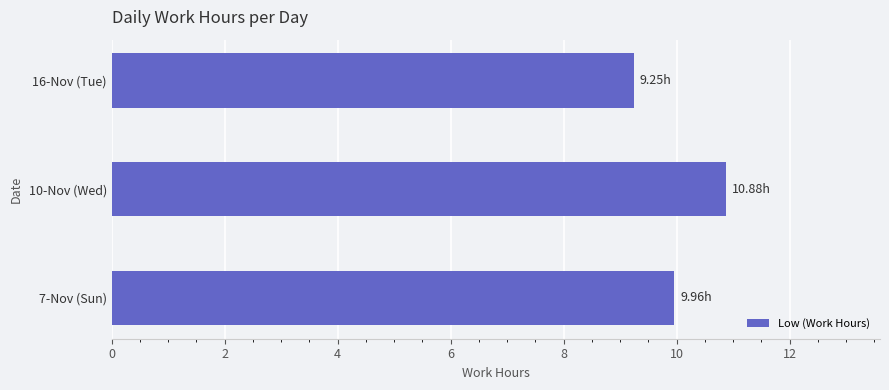

List the labels in order of value, largest first.

10-Nov (Wed), 7-Nov (Sun), 16-Nov (Tue)